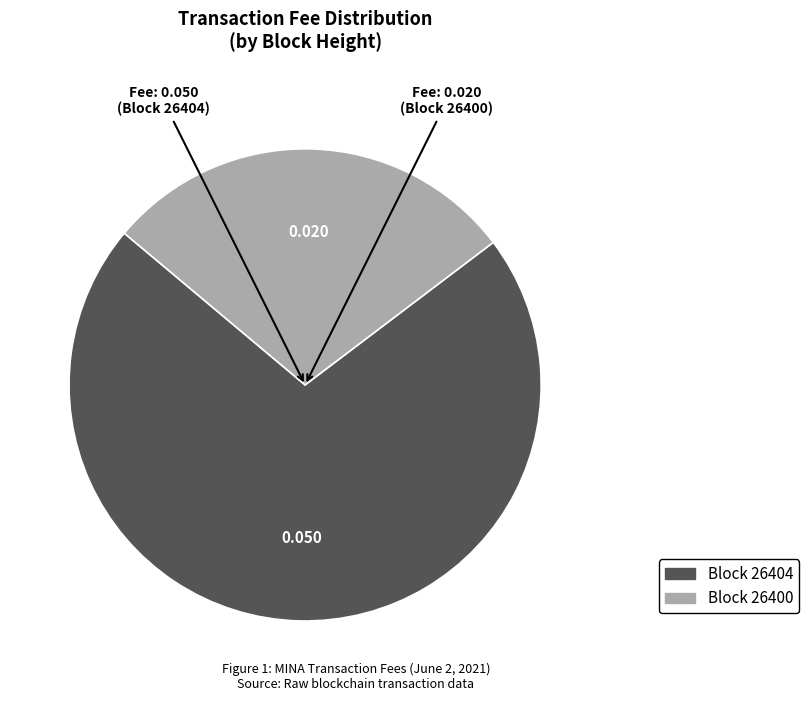

Is there any slice that represents more than half of the pie?

Yes